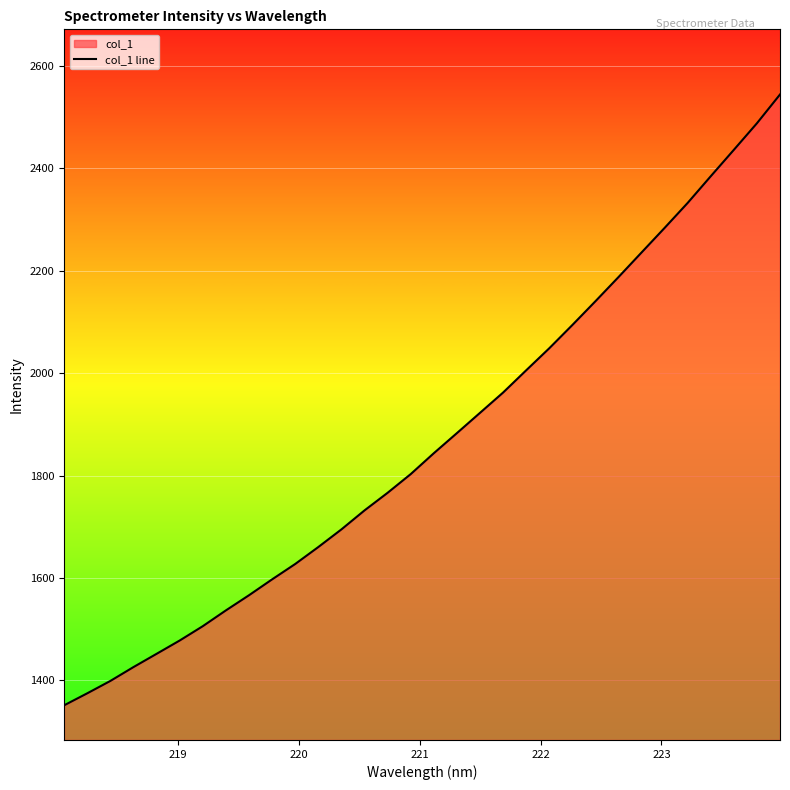

What is the difference between the maximum and minimum values?

1192.6